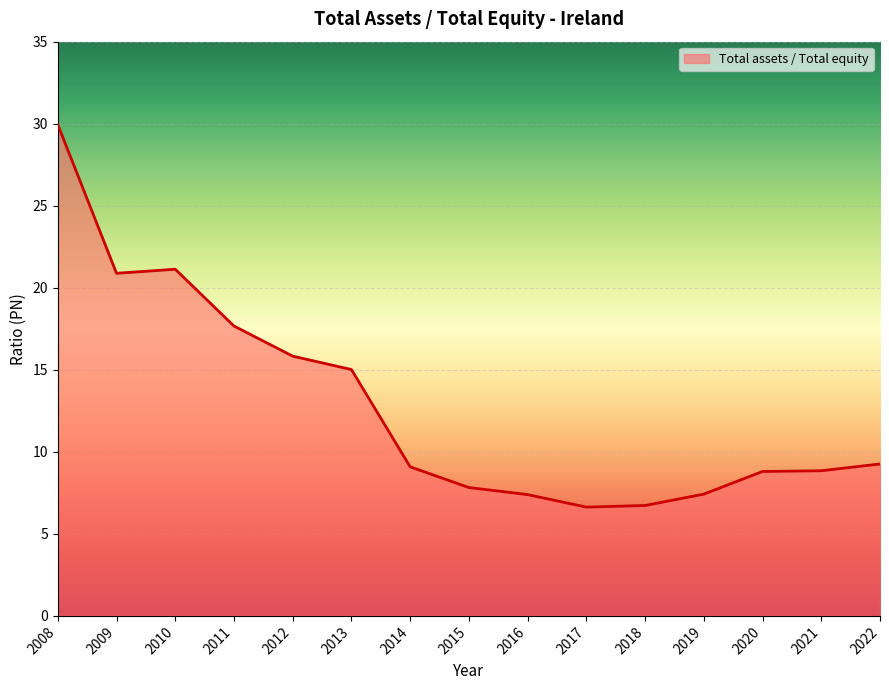

The chart shows a value of 49.6 at 2008. True or false?

False